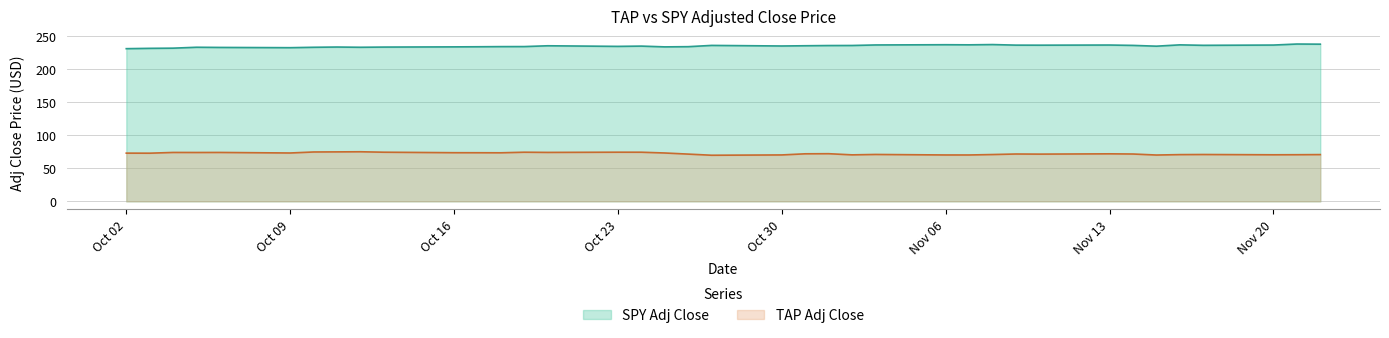

What is the label of the 30th point from the right?

2017-10-12